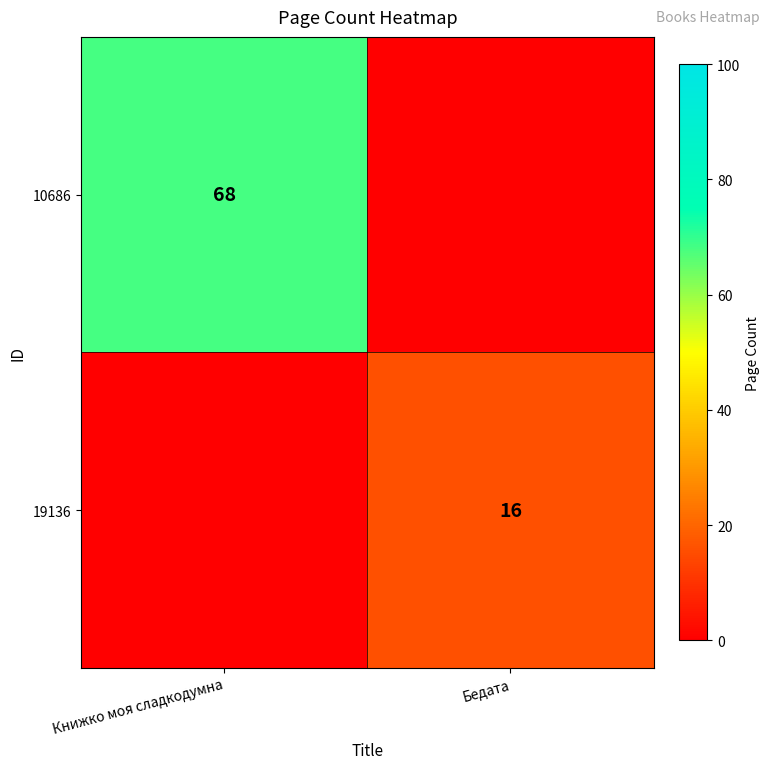

At which category is the sum across all series the highest?

Книжко моя сладкодумна